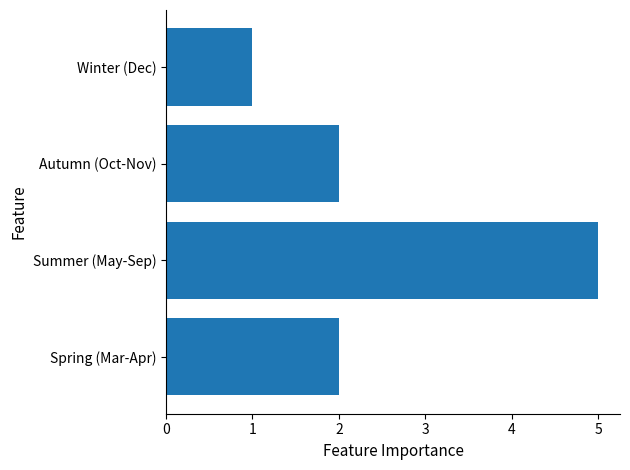

Count the number of categories in the chart.

4